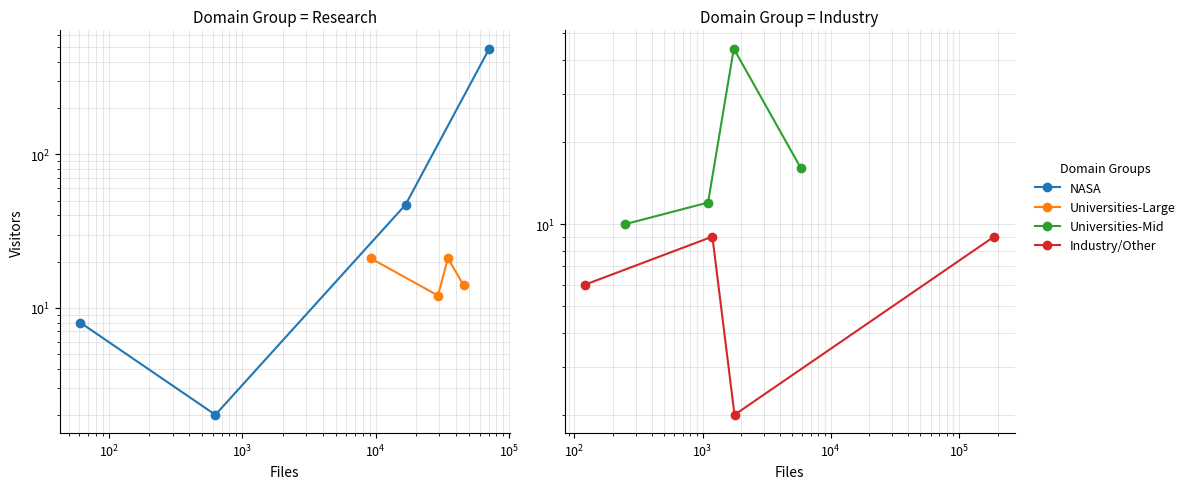

How many lines are shown in the chart?

4